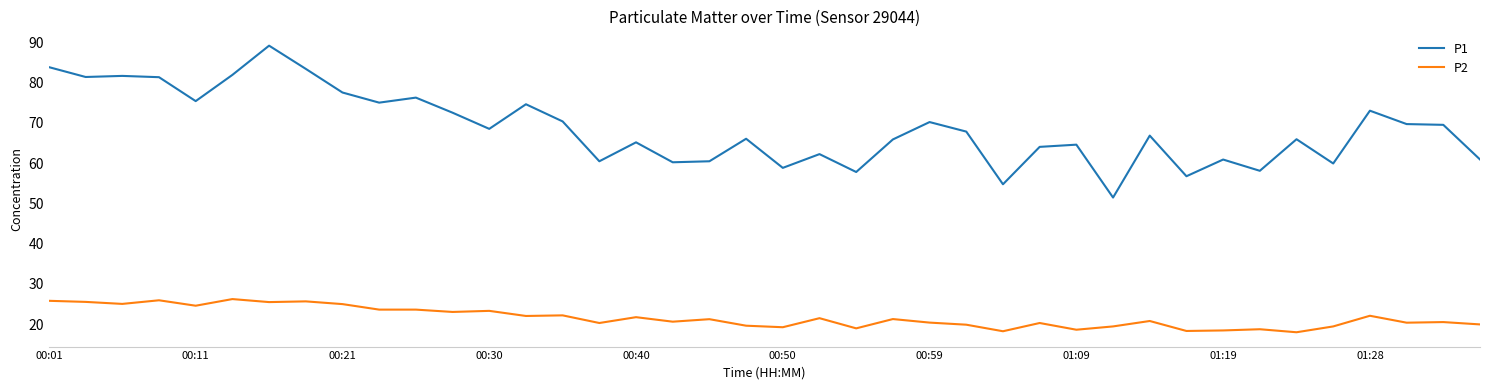

How many lines are shown in the chart?

2